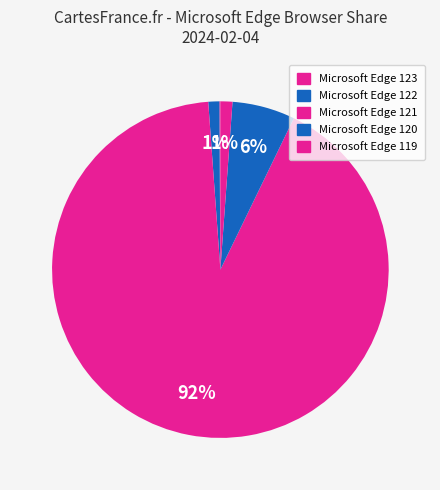

Does Microsoft Edge 121 represent more than half of the total?

Yes